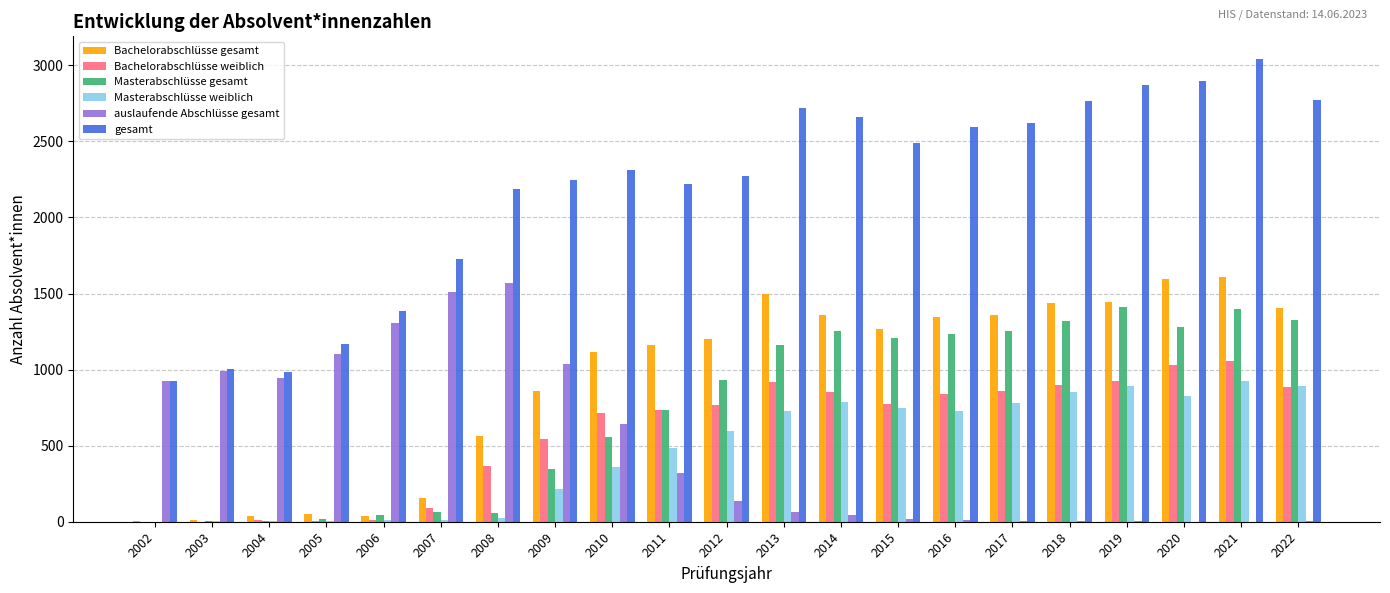

Which series changed the most between 2002 and 2017?

gesamt